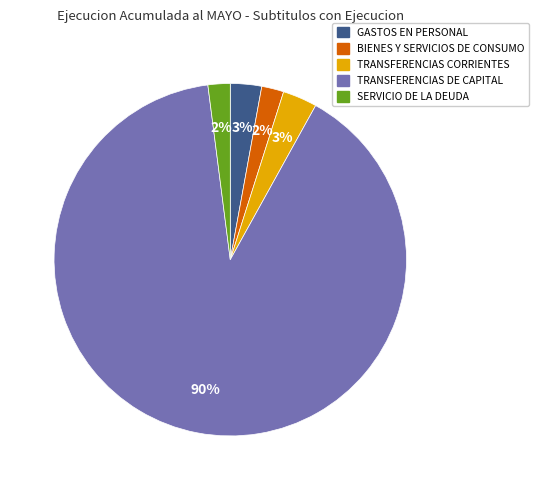

Which category accounts for the majority?

TRANSFERENCIAS DE CAPITAL